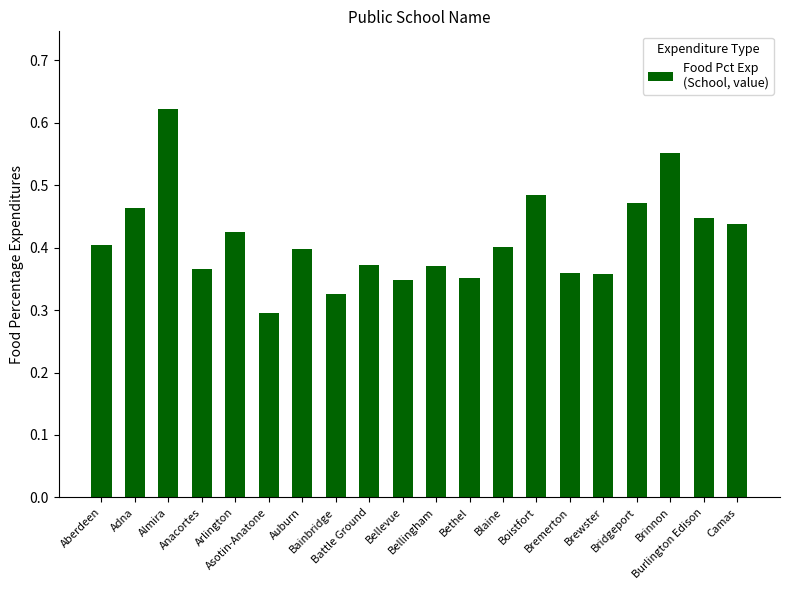

How many categories are shown in the chart?

20